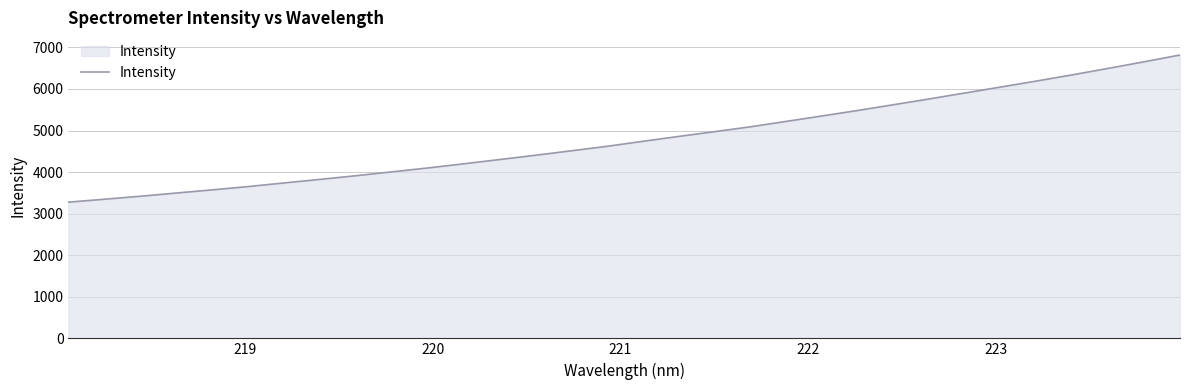

What is the smallest value displayed?

3277.3